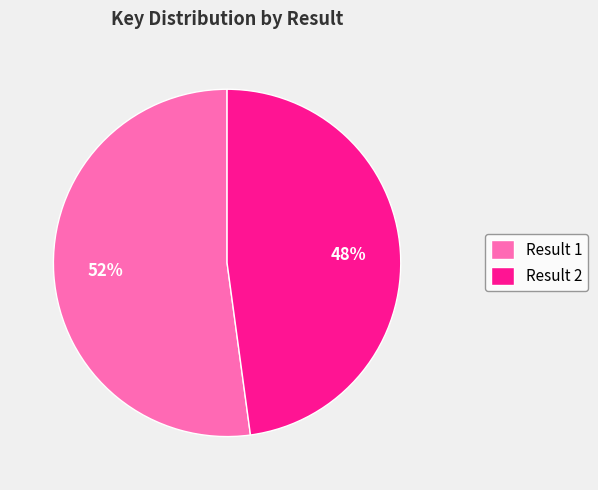

Rank the categories by value from highest to lowest.

Result 1, Result 2